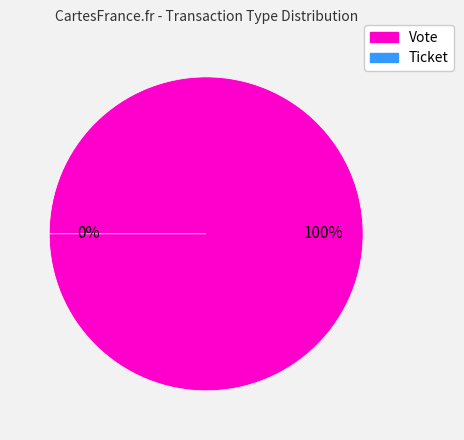

To the nearest percent, what percentage of the pie is Vote?

100%